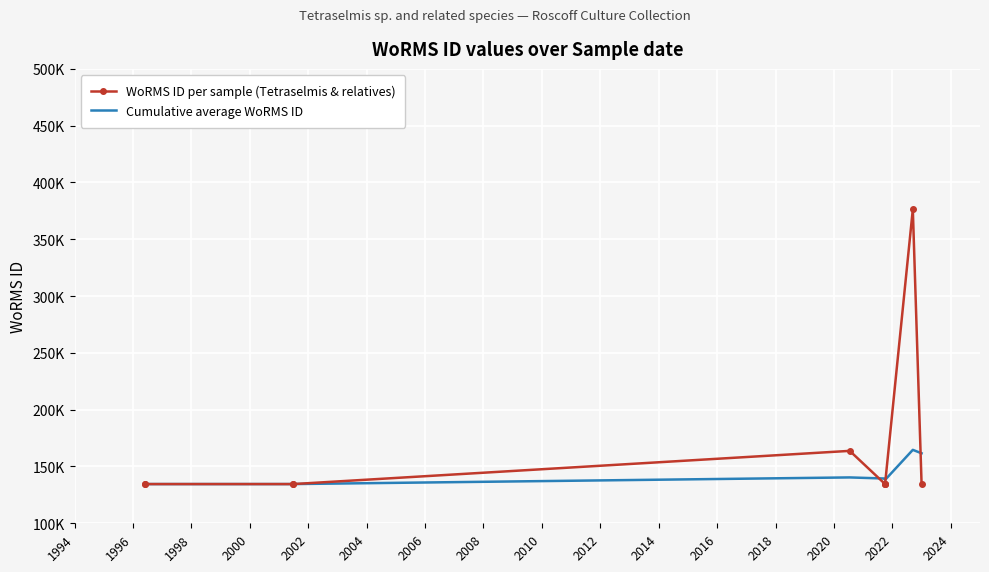

What is the value of the Cumulative average WoRMS ID point at the 7th from the left?

138700.4